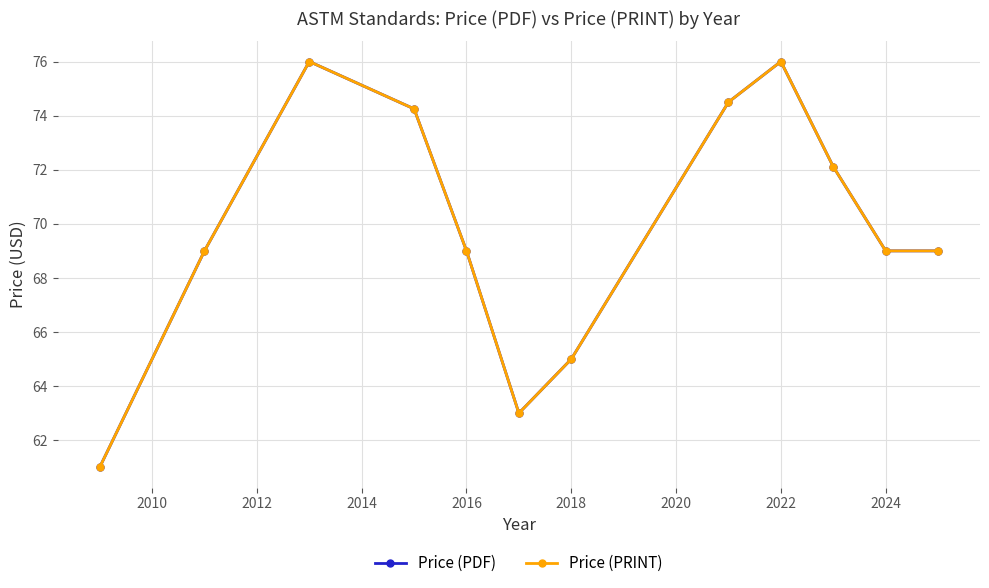

Is this an area chart (filled region under the line)?

No